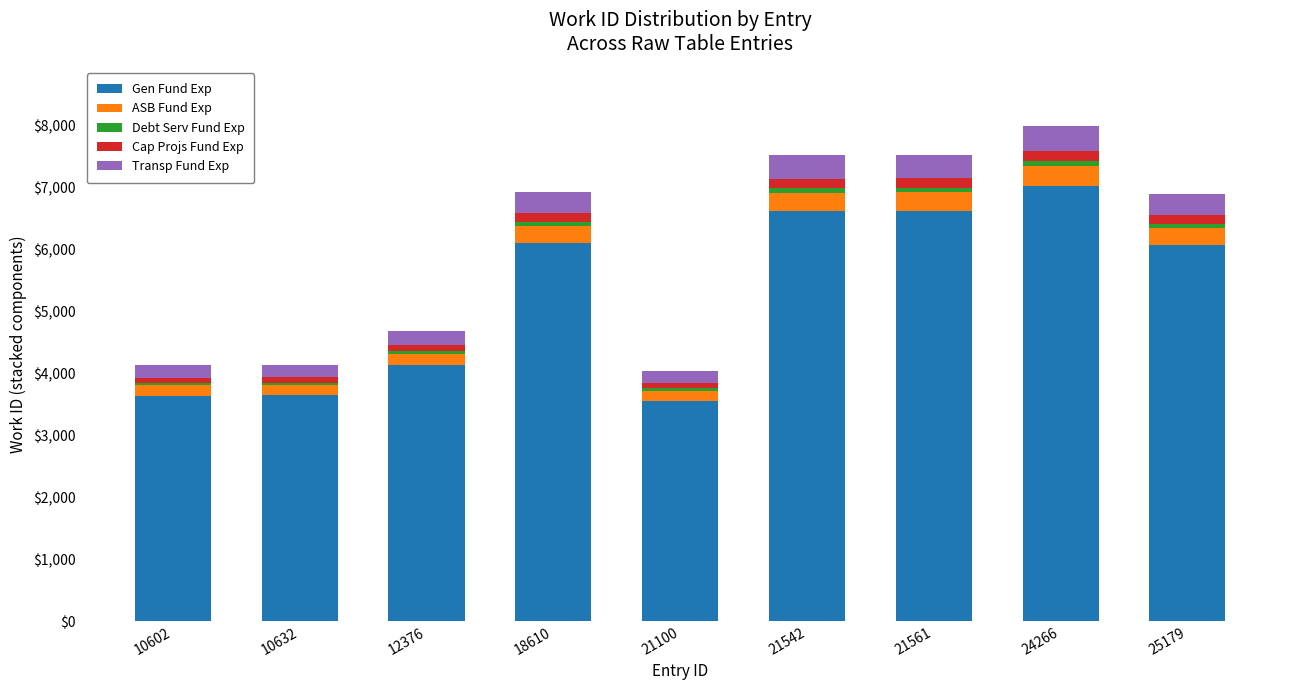

What is the maximum value for Gen Fund Exp?

7024.2